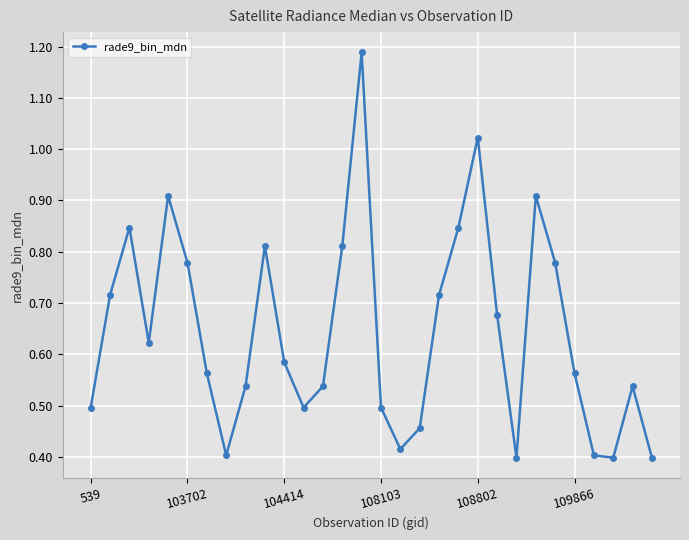

What is the sum of all values?

19.3